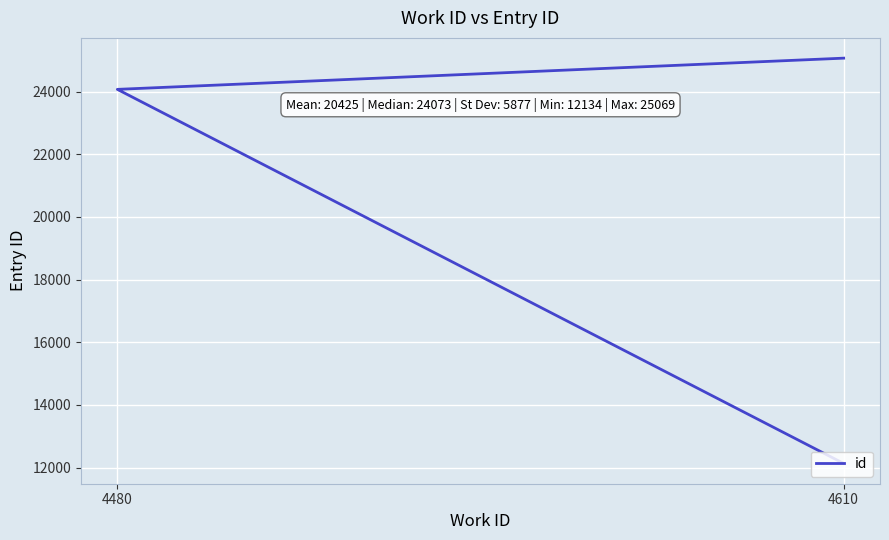

Is this an area chart (filled region under the line)?

No